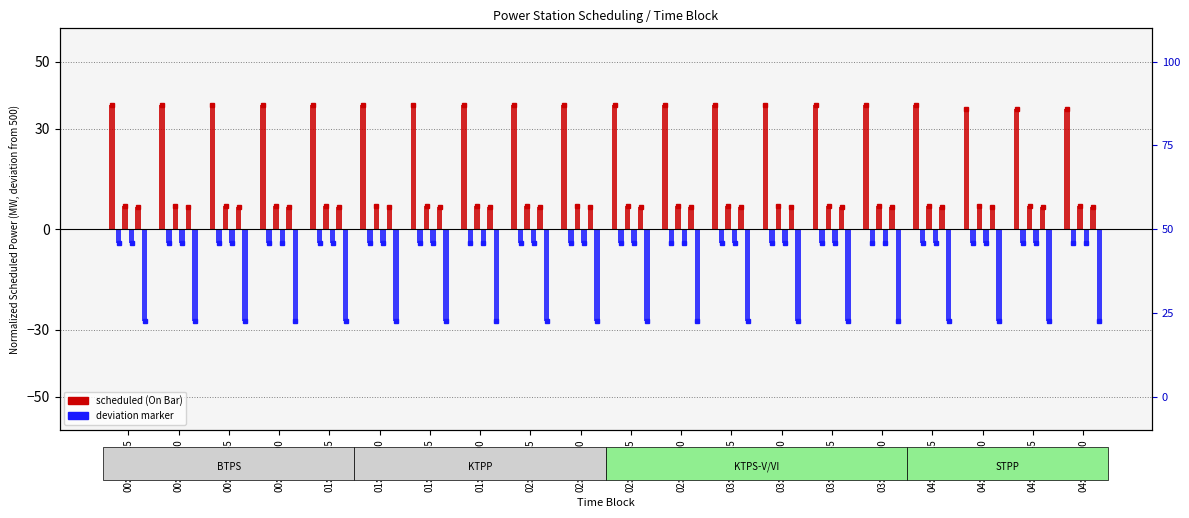

What is the label of the 12th bar from the left?

02:45-03:00